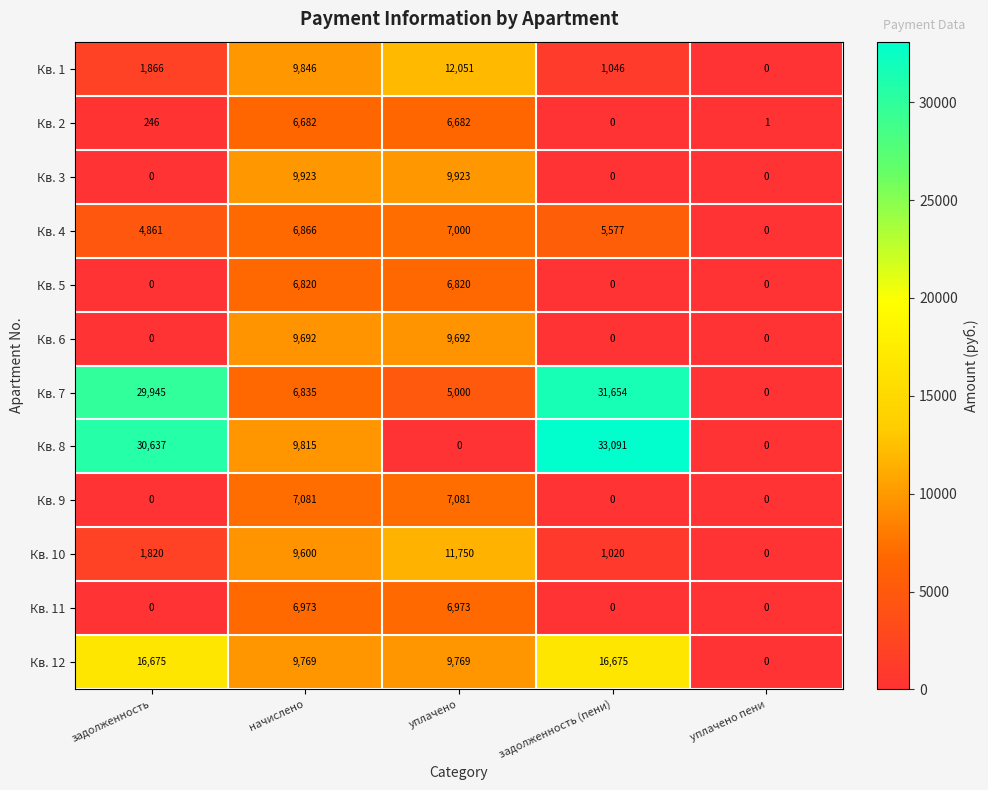

The value of Кв. 12 at уплачено пени is 8101. True or false?

False